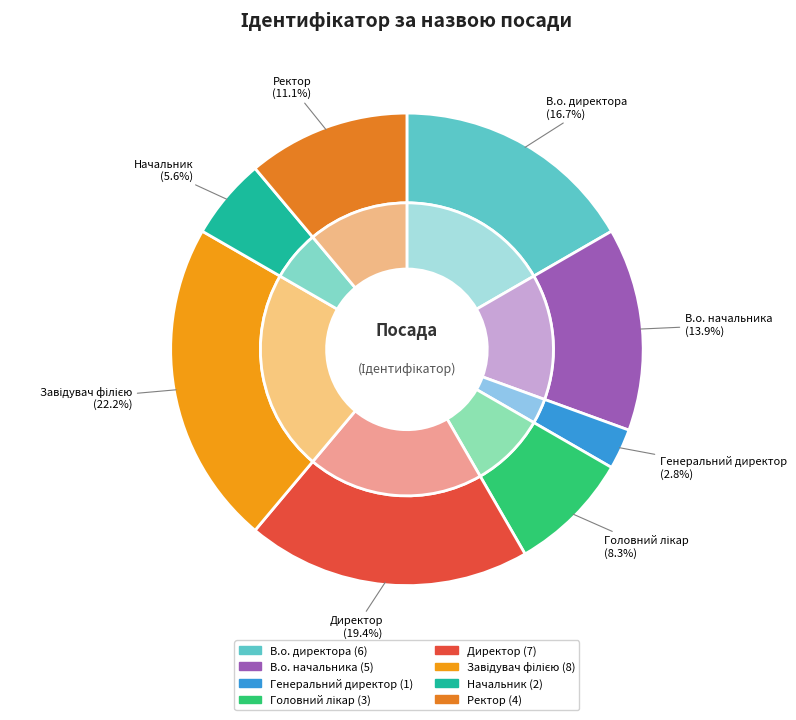

Is it true that В.о. директора is 11% of the pie?

False